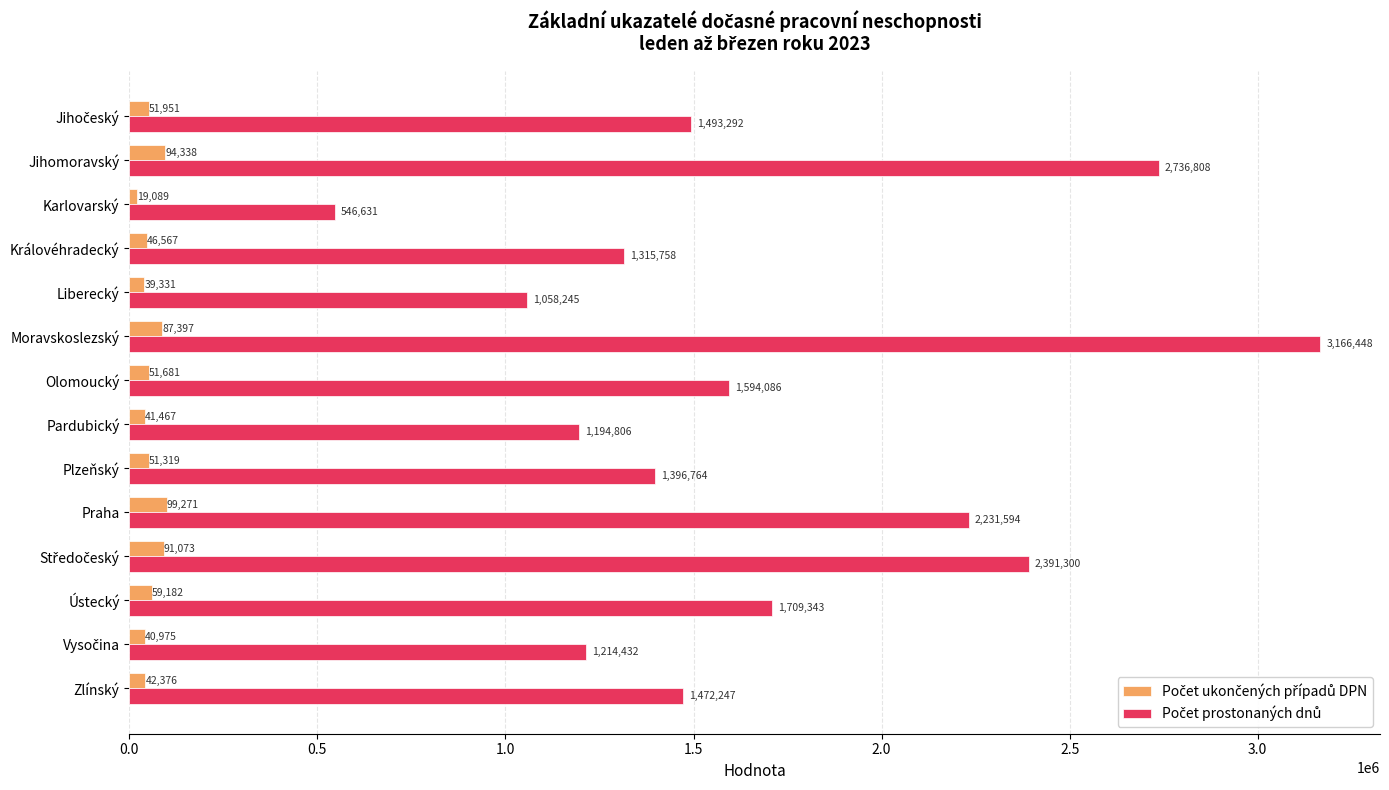

What is the total value across all series at Liberecký?

1097576